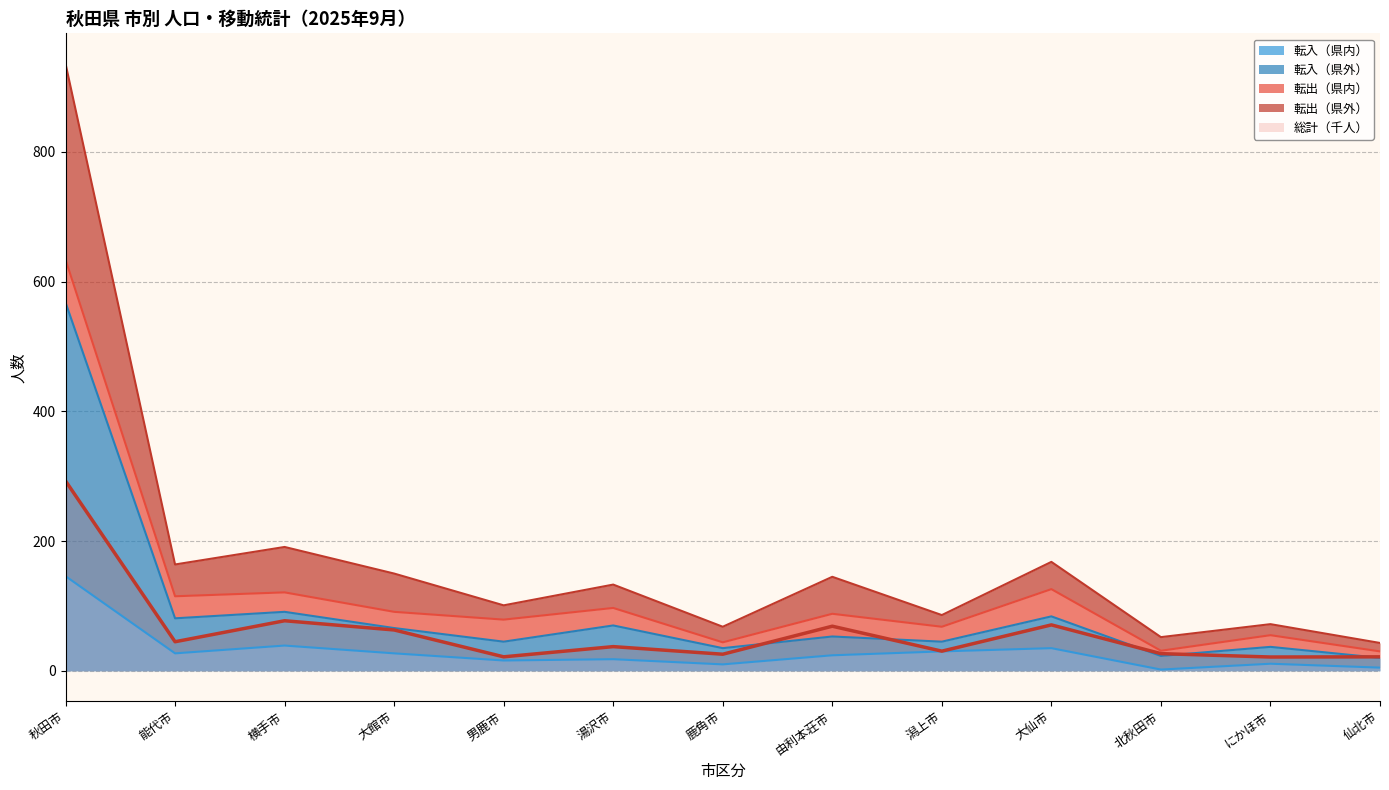

Is it true that 転出（県外） equals 72.0 at にかほ市?

True